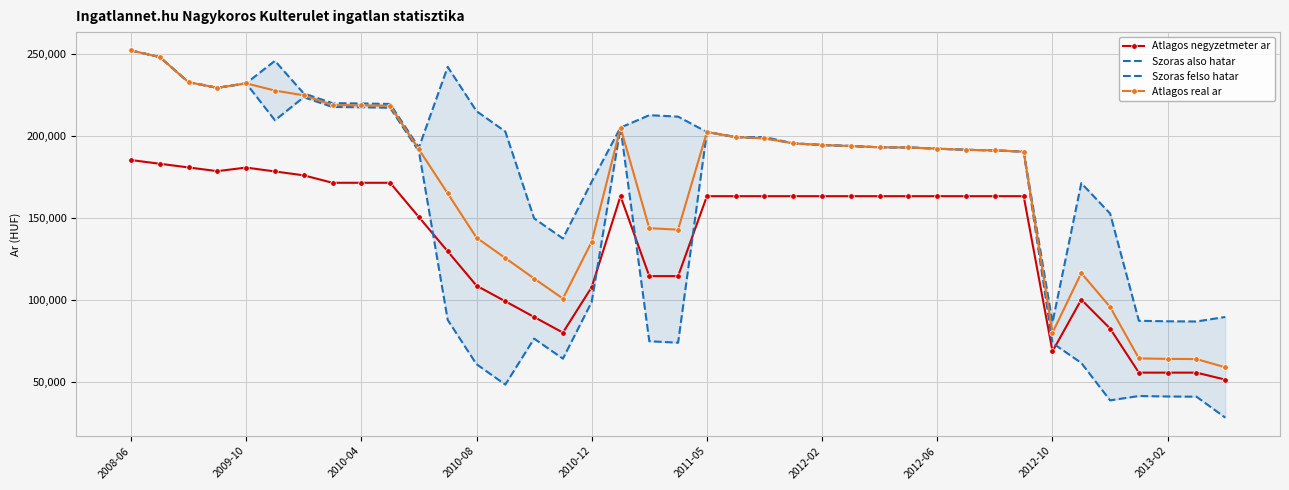

How many data points does each series have?

39